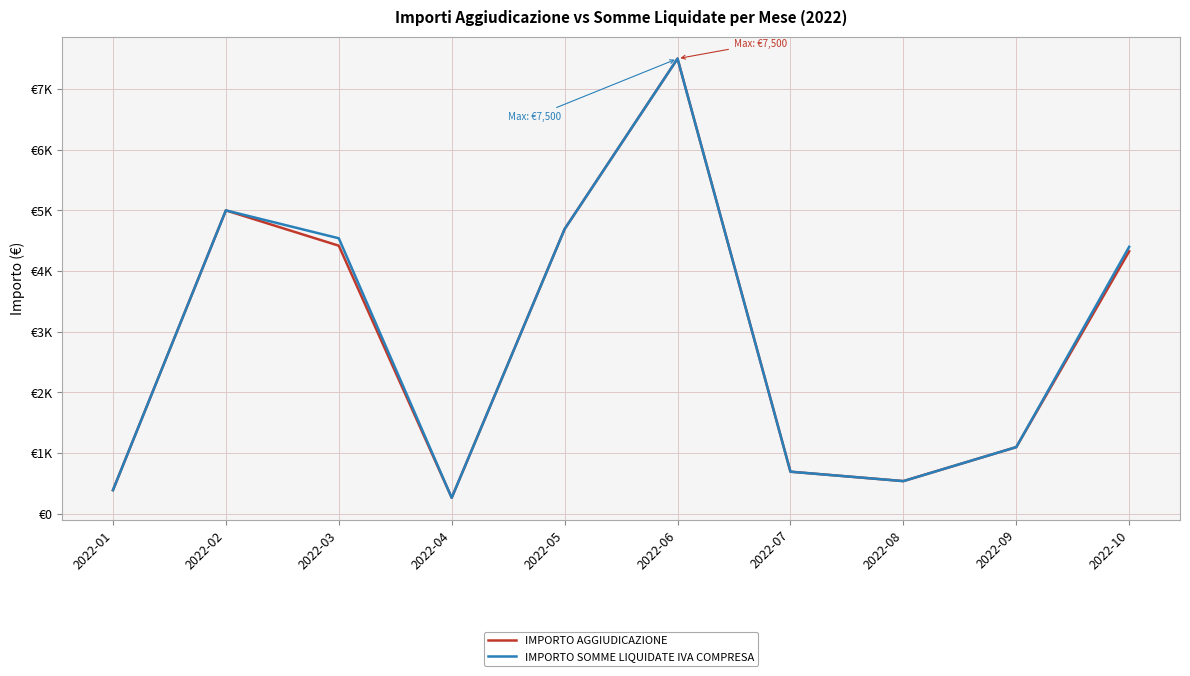

Is it true that IMPORTO SOMME LIQUIDATE IVA COMPRESA equals 12843.0 at 2022-06?

False